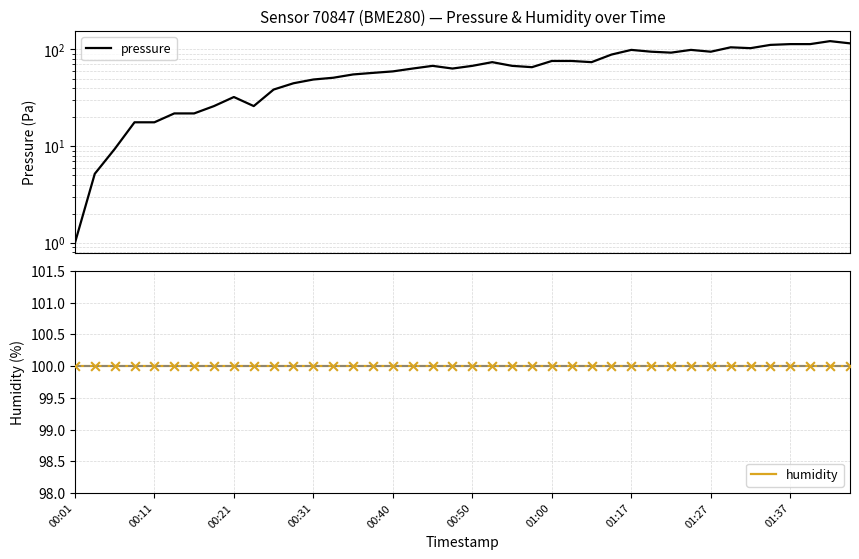

Which series has the largest Y range (max minus min)?

pressure